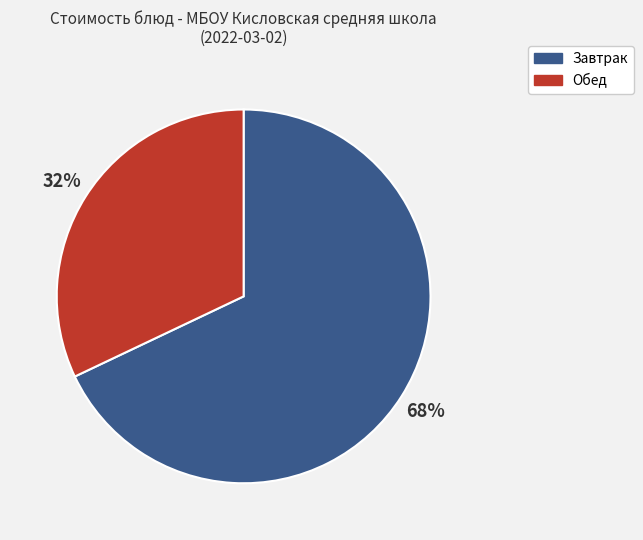

Count the number of slices in the pie.

2